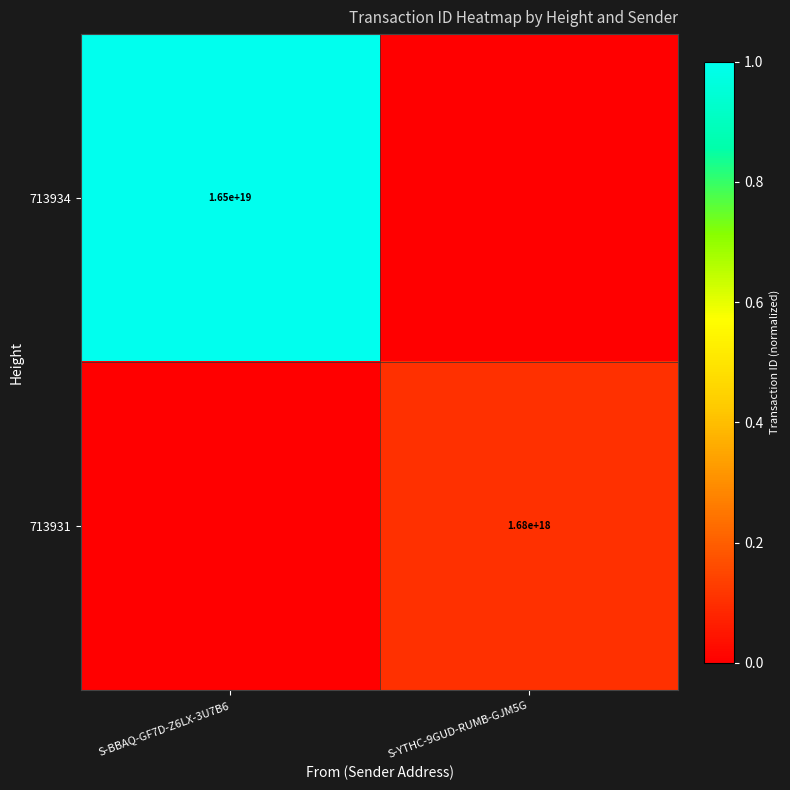

The 713934 series shows 16500000000000000000 at S-BBAQ-GF7D-Z6LX-3U7B6. True or false?

True